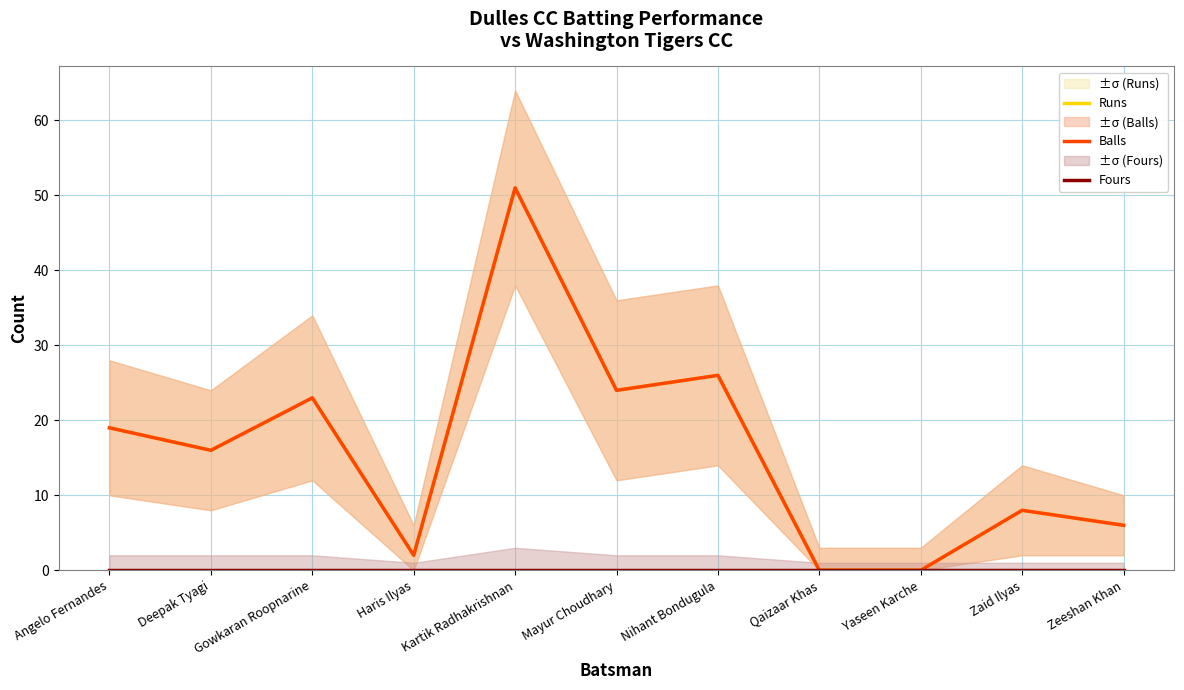

What is the difference between the maximum and minimum values in the Runs series?

51